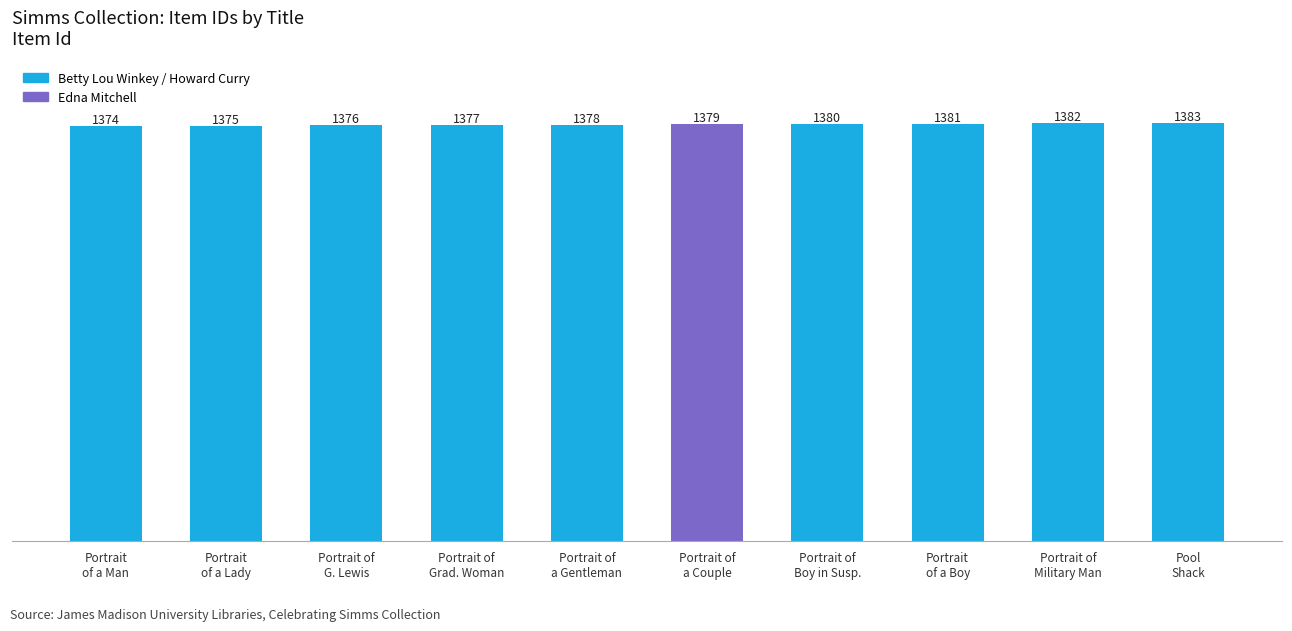

What position from the left is Portrait
of a Man?

1